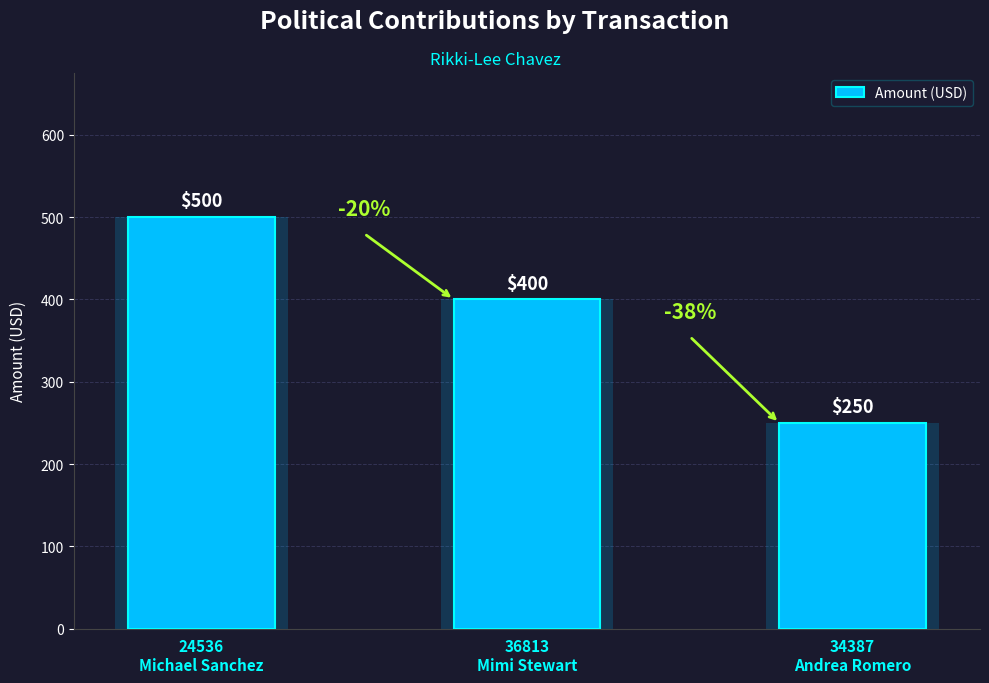

Rank the categories by value from highest to lowest.

24536
Michael Sanchez, 36813
Mimi Stewart, 34387
Andrea Romero